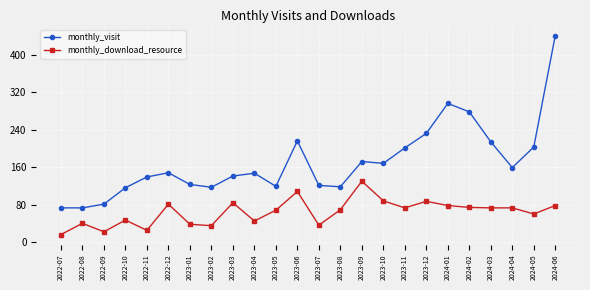

Between 2023-02 and 2024-06, which series saw the biggest shift?

monthly_visit